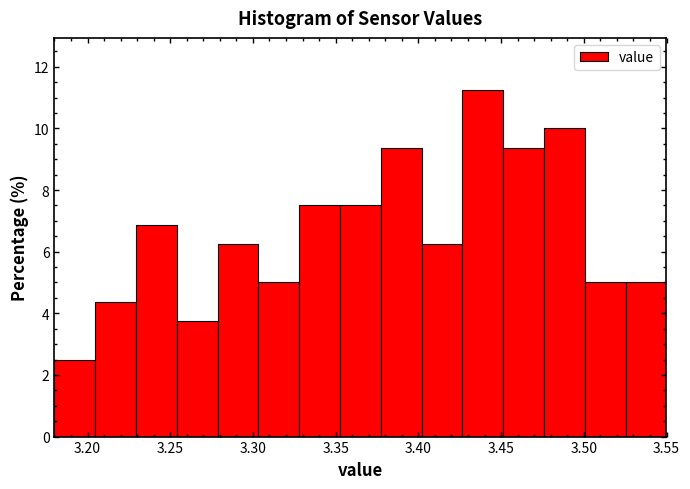

Which range on the x-axis has the tallest bar?

3.425 to 3.450